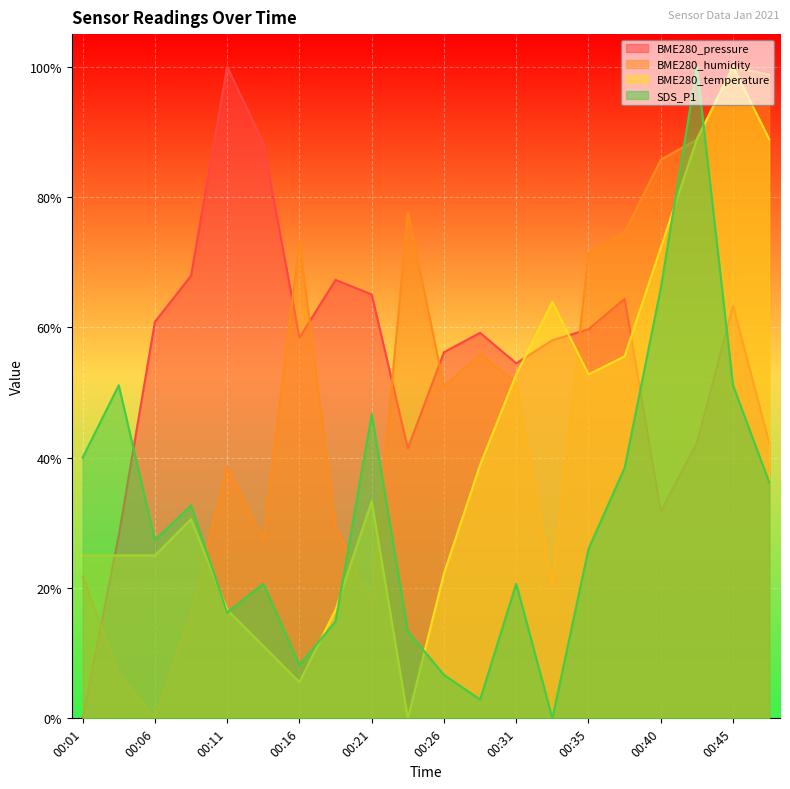

What are all the series names shown in the legend?

BME280_pressure, BME280_humidity, BME280_temperature, SDS_P1